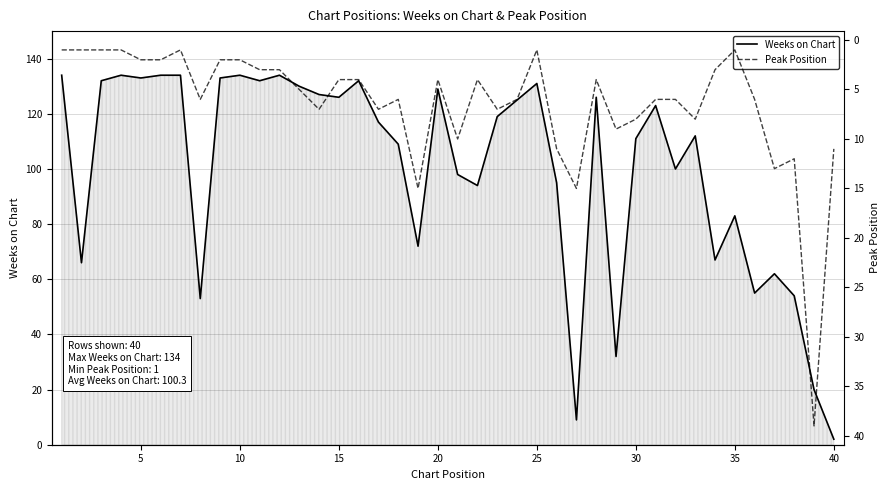

The Weeks on Chart series shows 111 at 30. True or false?

True